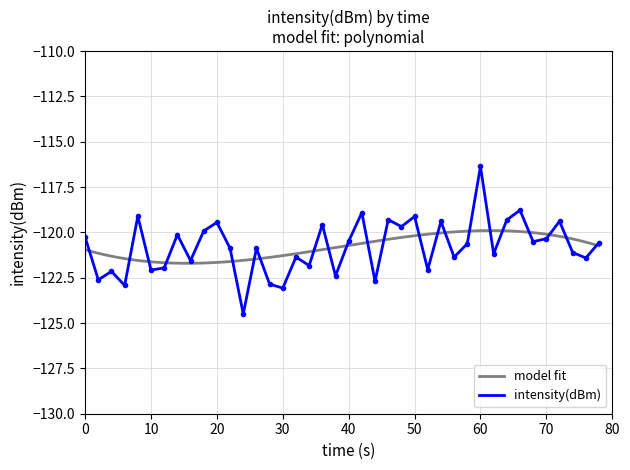

What is the difference between the maximum and minimum values?

8.1